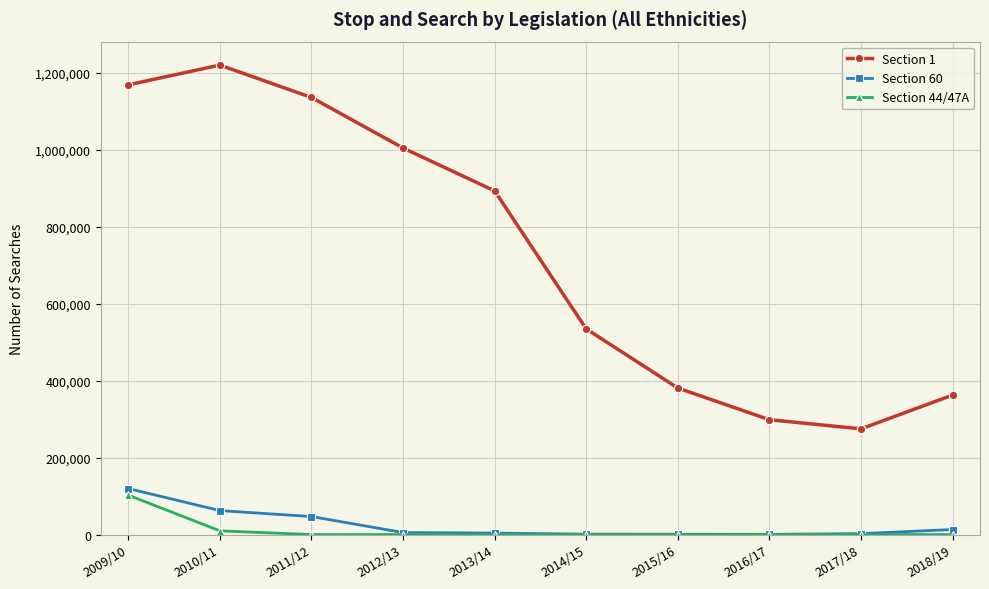

How many lines are shown in the chart?

3